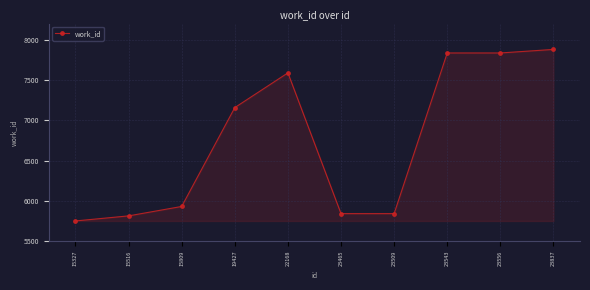

True or false: the data shows 8313 at 15809.

False